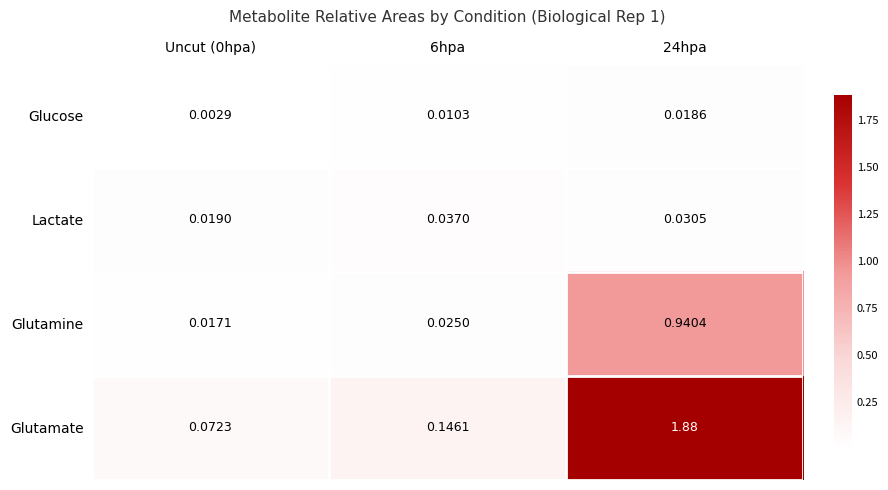

At how many categories does at least one series exceed 1?

1